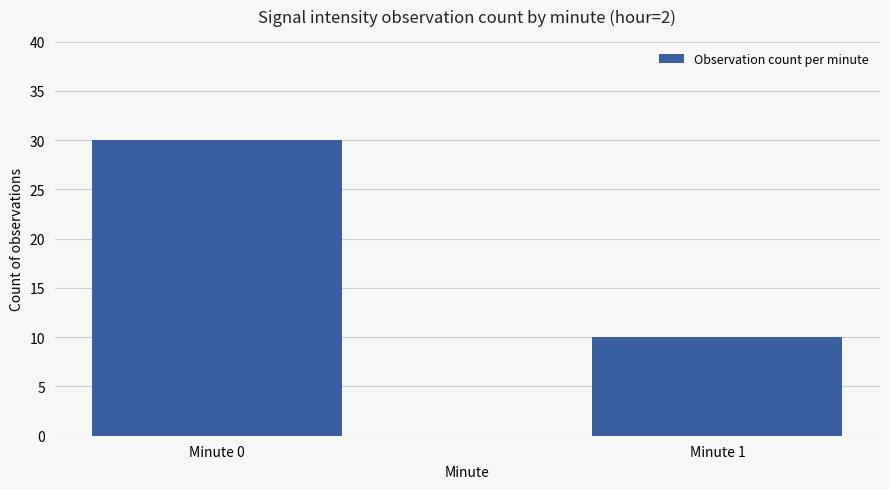

What is the difference between the maximum and minimum values?

20